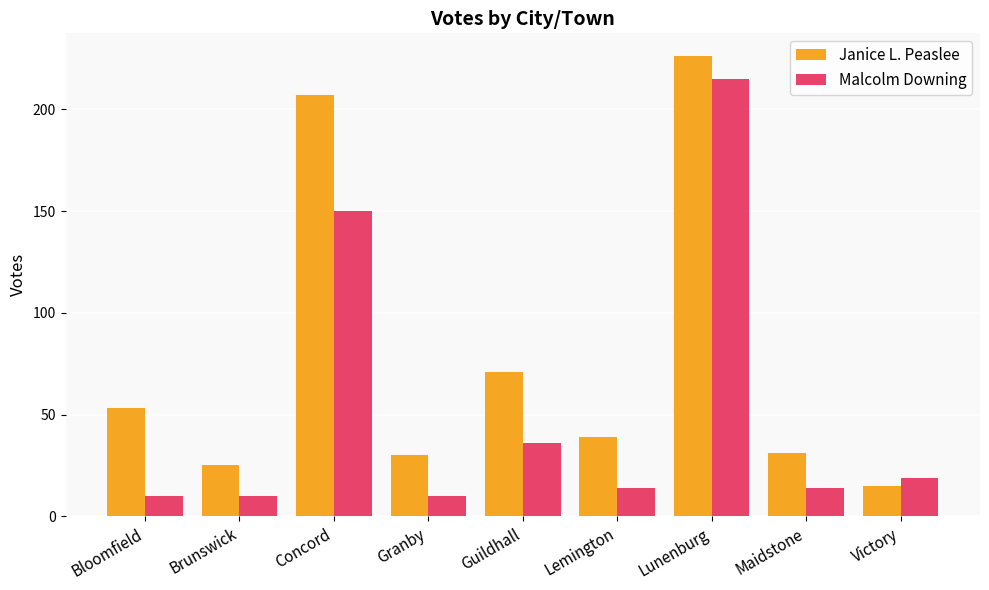

Rank the series by their average value, from lowest to highest.

Malcolm Downing, Janice L. Peaslee